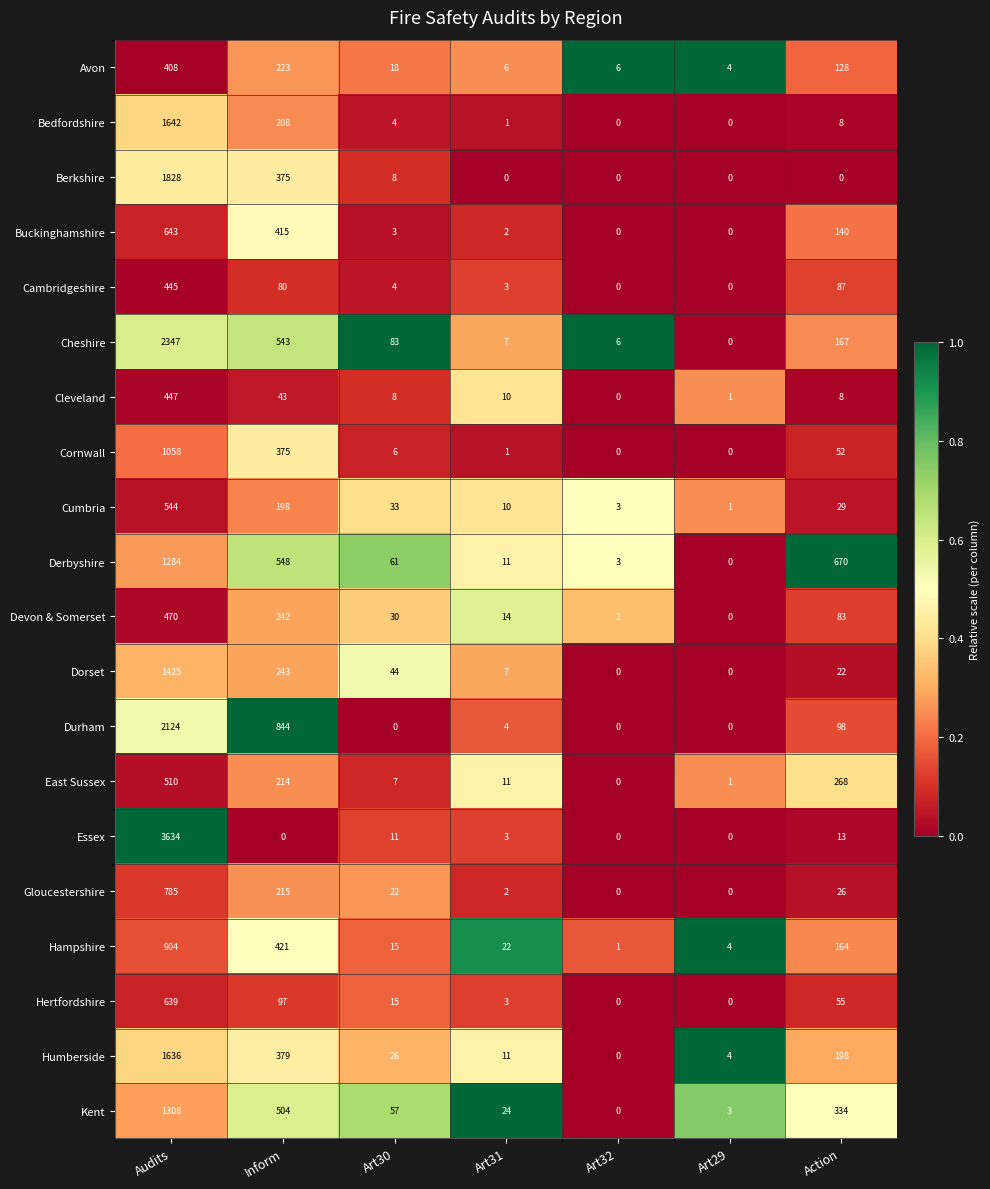

What is the difference between the second highest and minimum values in the Gloucestershire series?

215